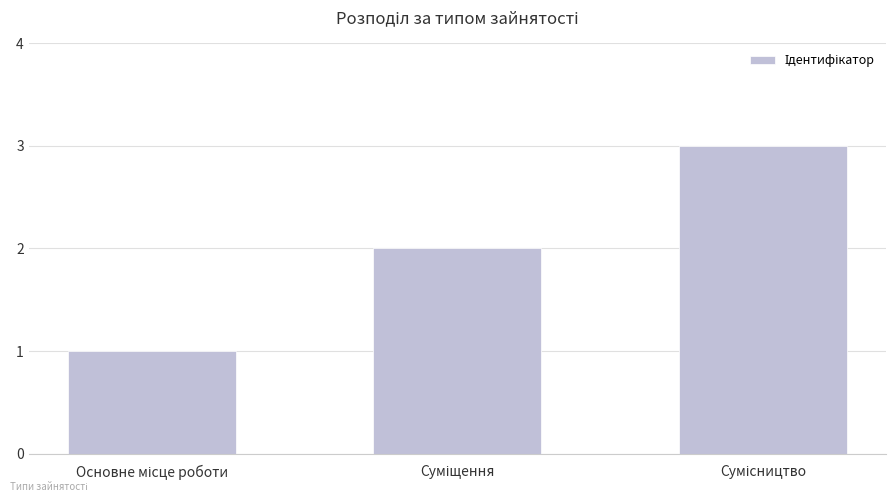

What is the greatest value displayed?

3